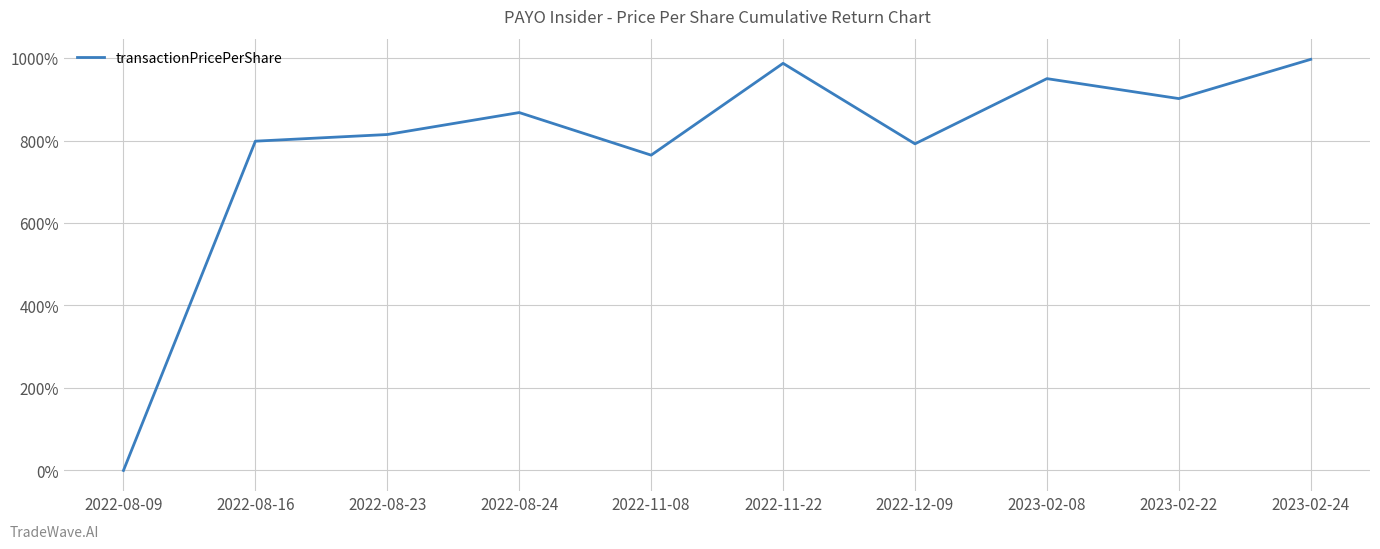

What is the difference between the maximum and minimum values?

996.8